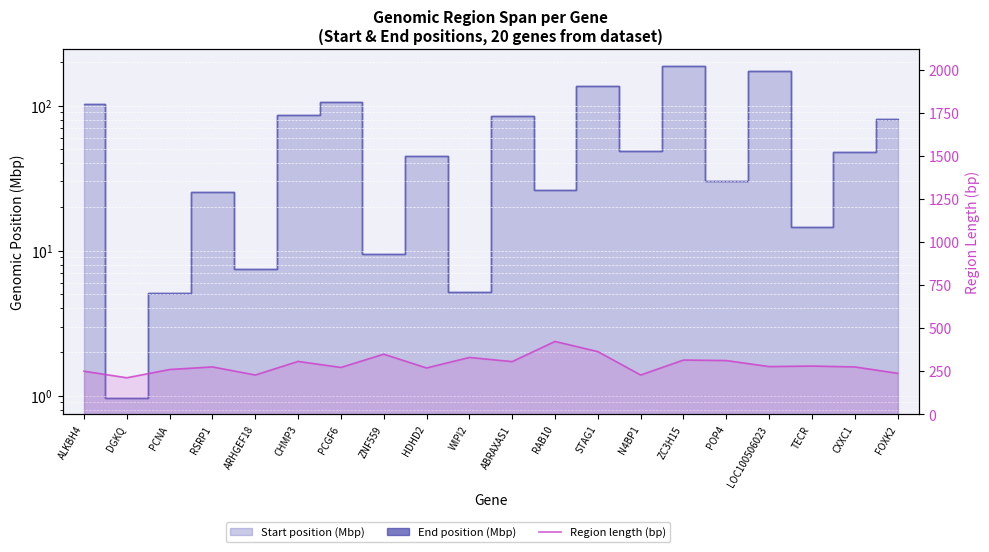

What is the sum of all values?

5790